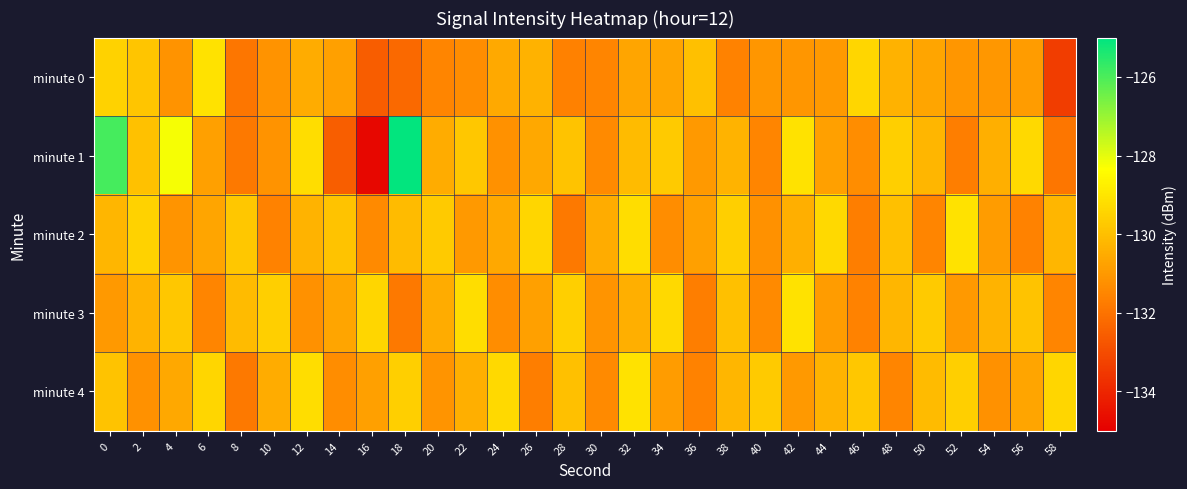

Which series has the largest total across all categories?

minute 1